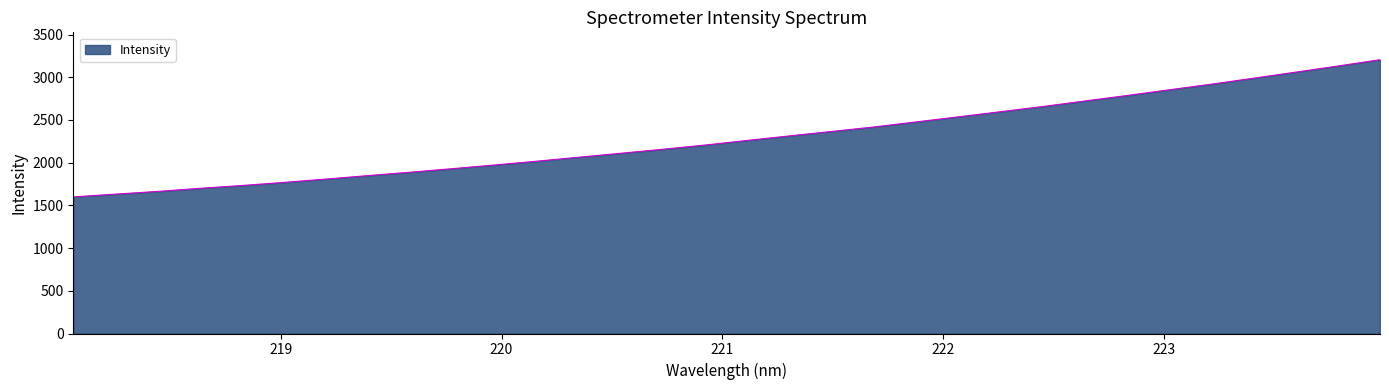

What is the difference between the maximum and minimum values?

1606.2